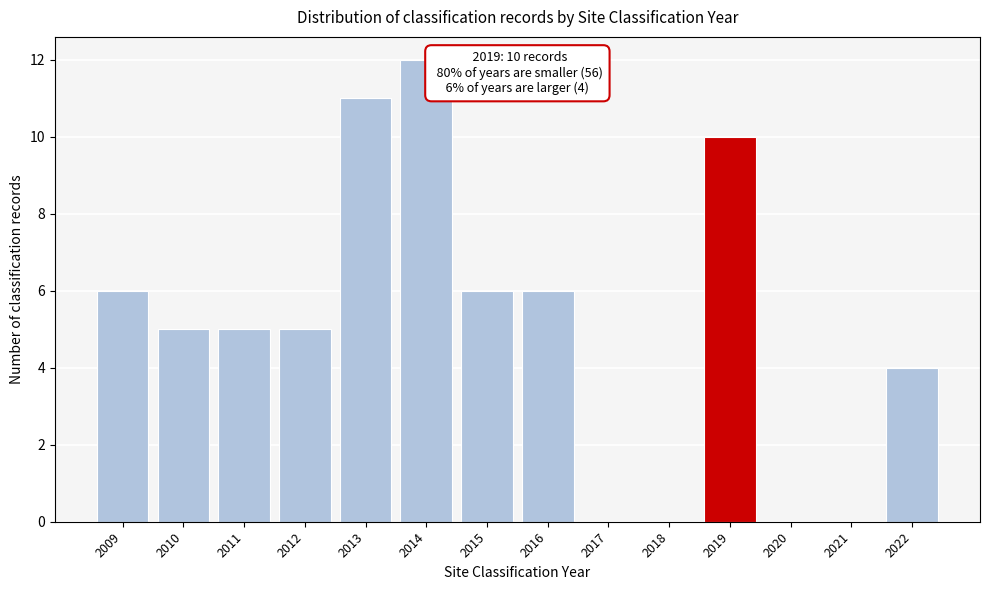

Reading left to right, extract all data points from this chart.

2009=6	2010=5	2011=5	2012=5	2013=11	2014=12	2015=6	2016=6	2017=0	2018=0	2019=10	2020=0	2021=0	2022=4